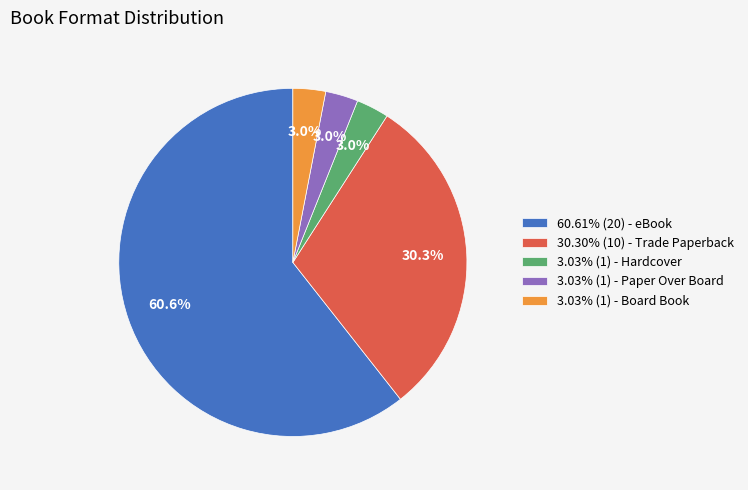

What is the ratio of the value at 30.30% (10) - Trade Paperback to the value at 60.61% (20) - eBook?

0.5